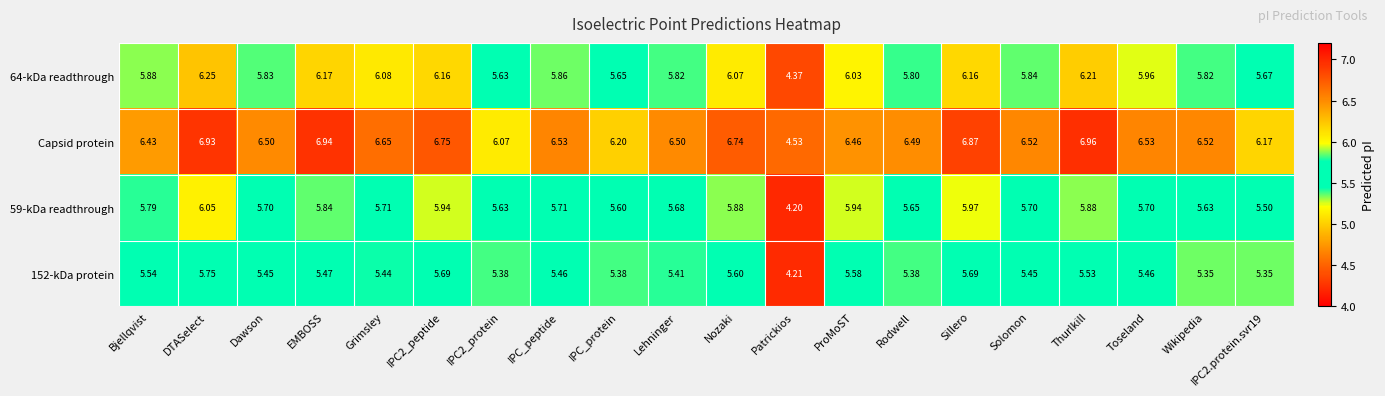

At which category is the sum across all series the highest?

DTASelect